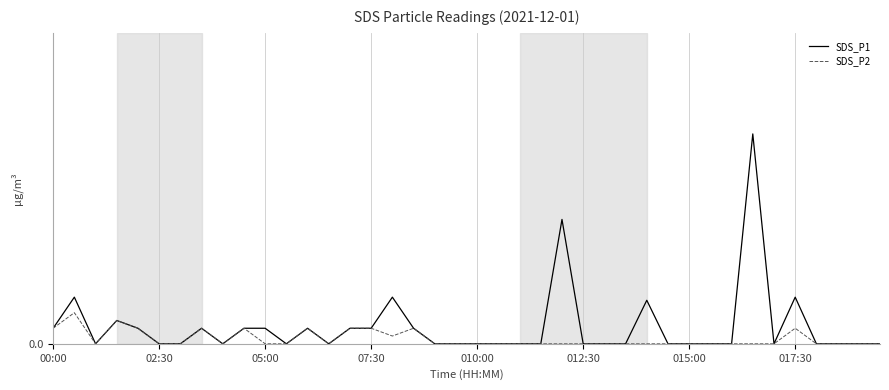

Which category has the lowest value in the SDS_P1 series?

05:00